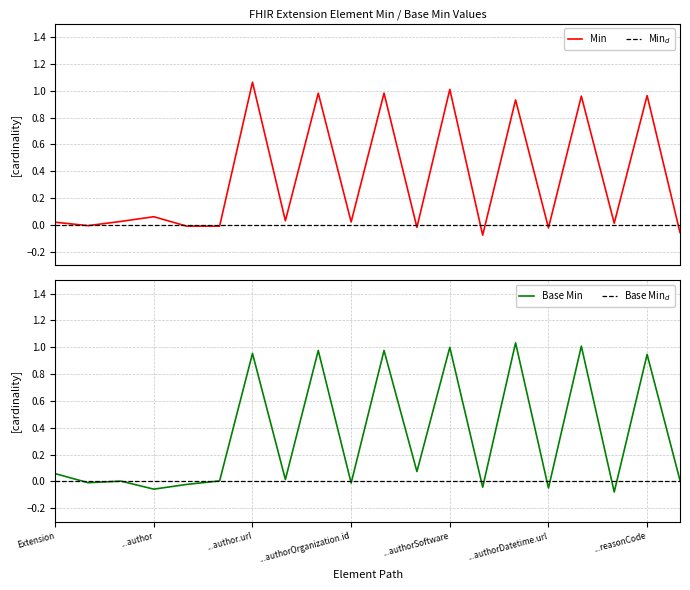

How many values in Min are above zero?

13